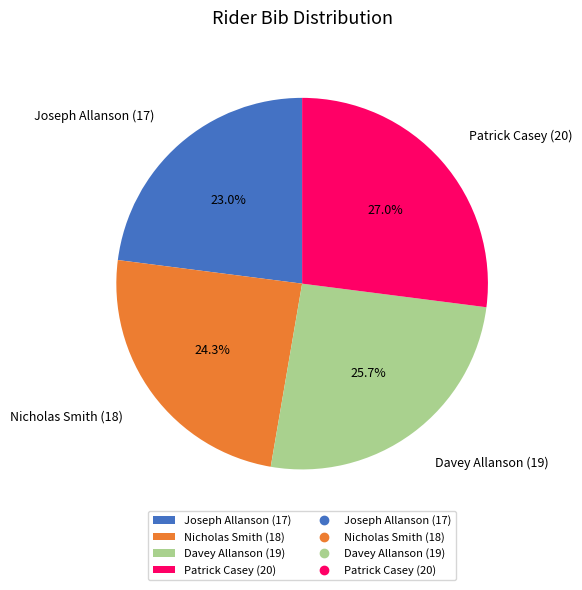

Is there a majority slice in this chart?

No